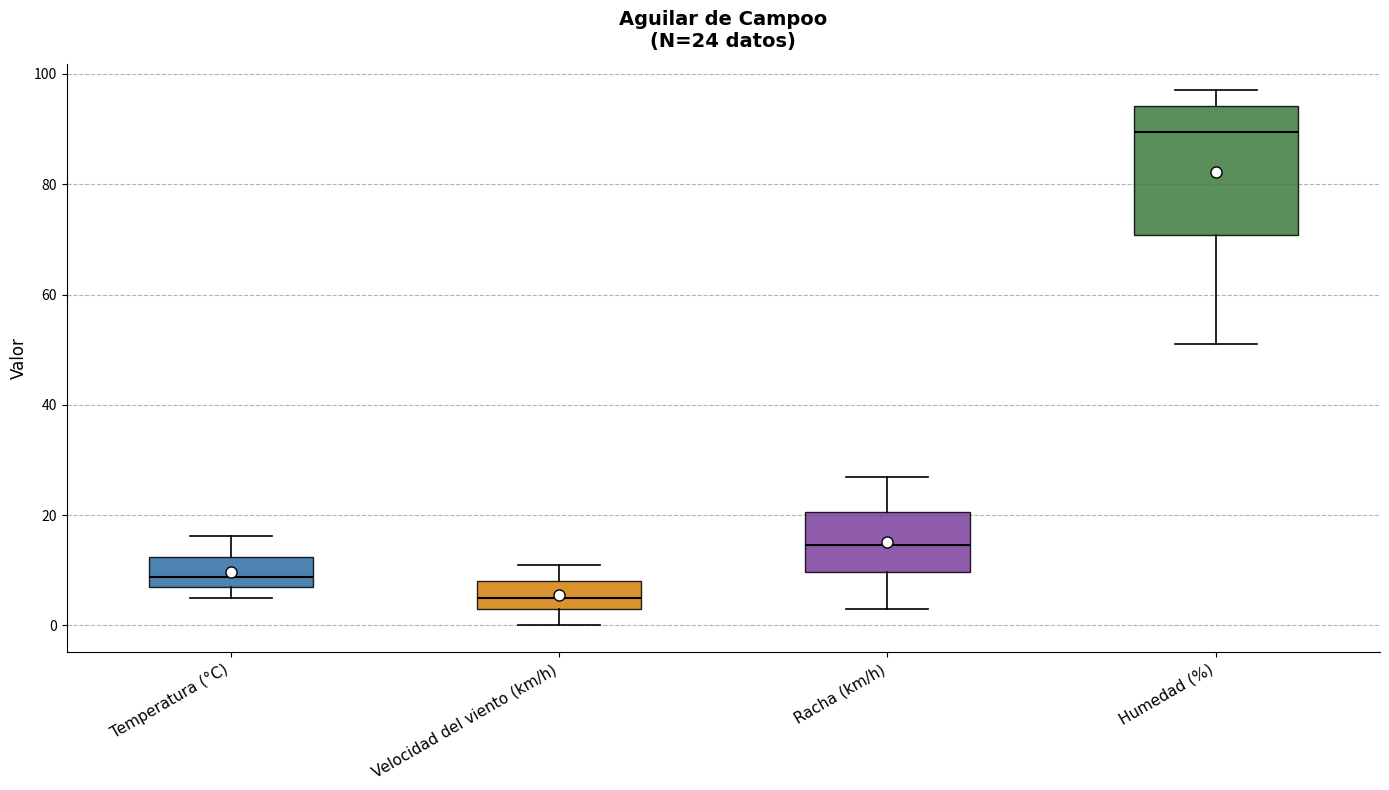

Which box has the highest median line?

Humedad (%)